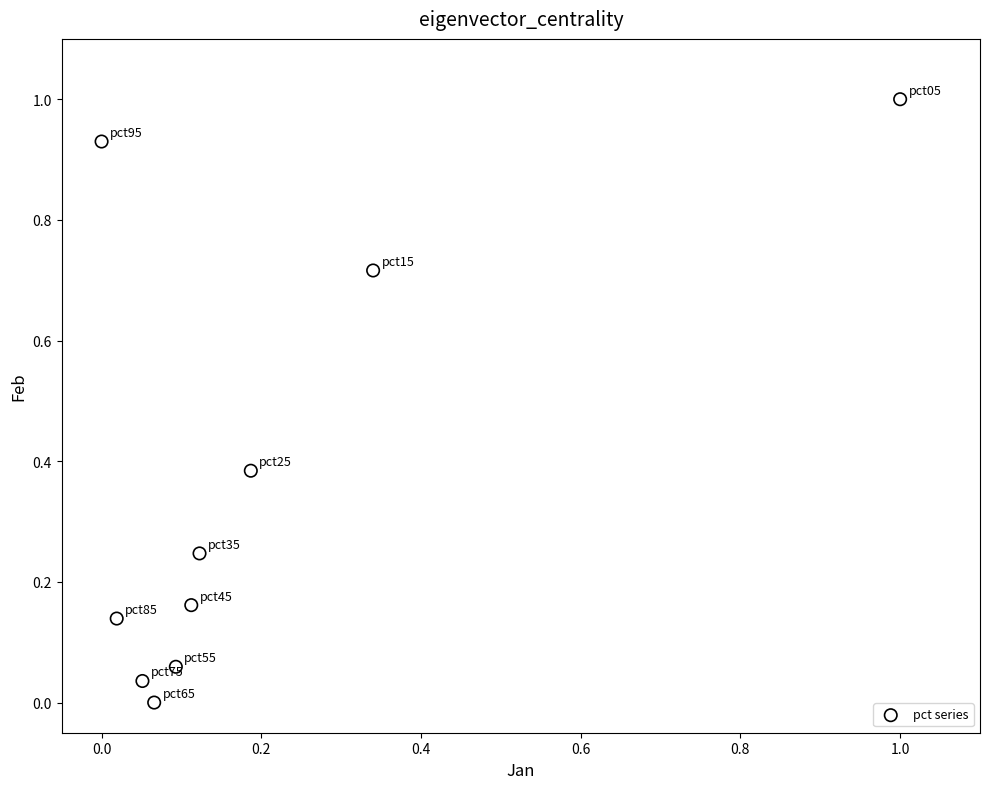

What is the range of Y values (max minus min)?

1.0